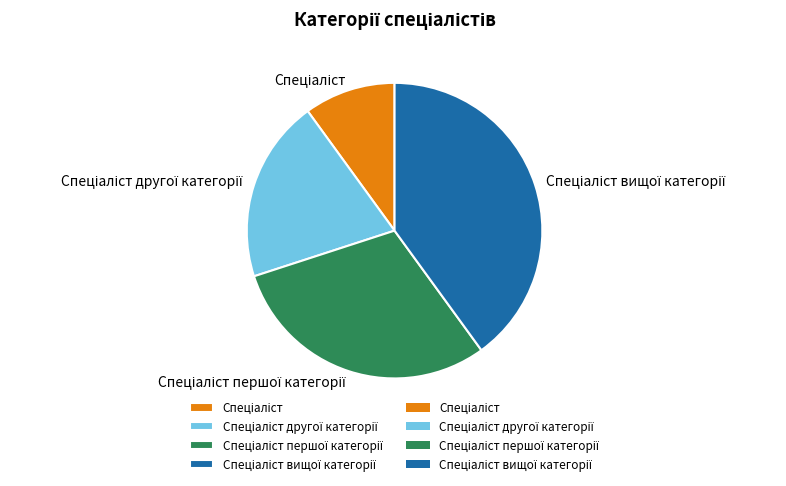

Is there any slice that represents more than half of the pie?

No